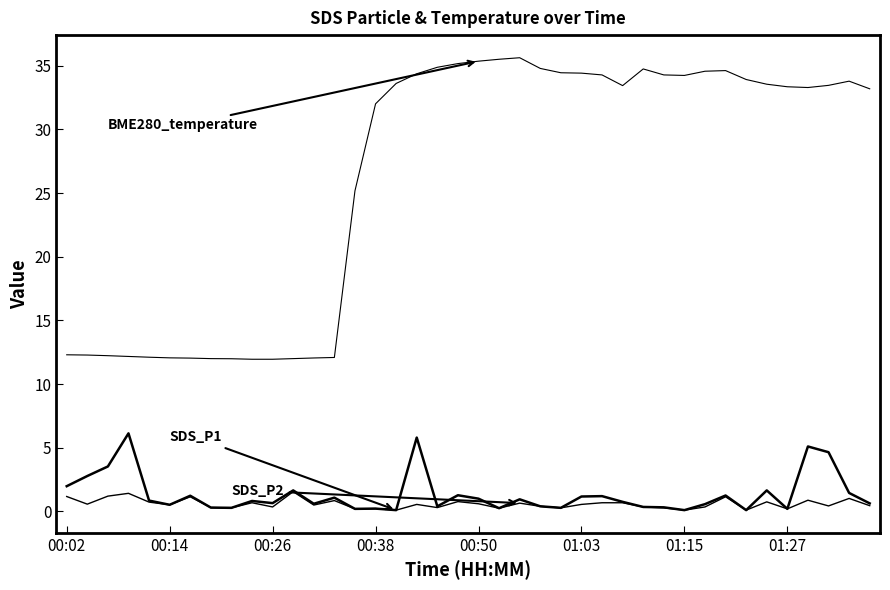

Does the chart have visible grid lines?

No